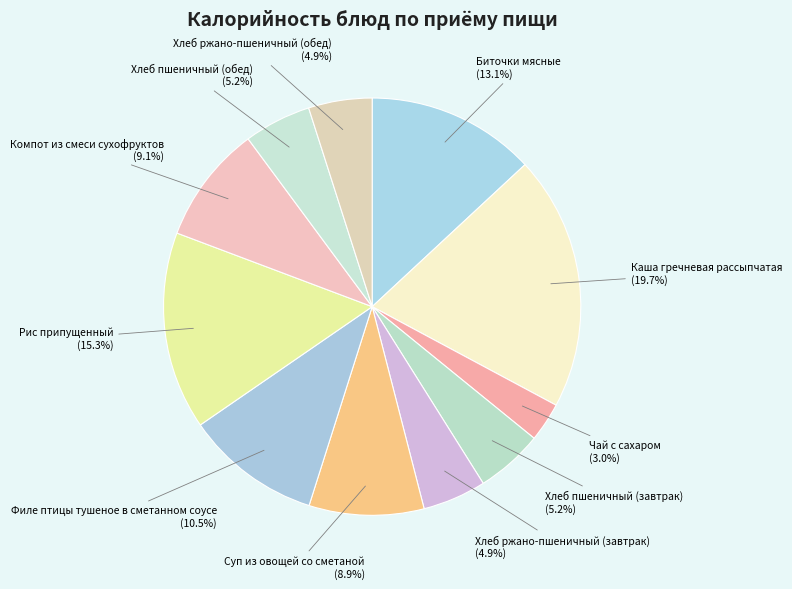

What percentage is the Компот из смеси сухофруктов slice, to the nearest percent?

9%